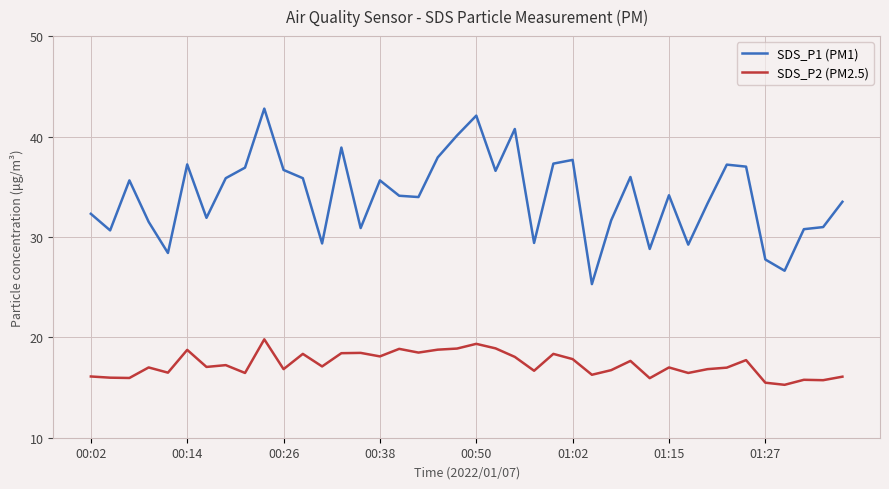

Rank the series by their maximum value, from highest to lowest.

SDS_P1 (PM1), SDS_P2 (PM2.5)